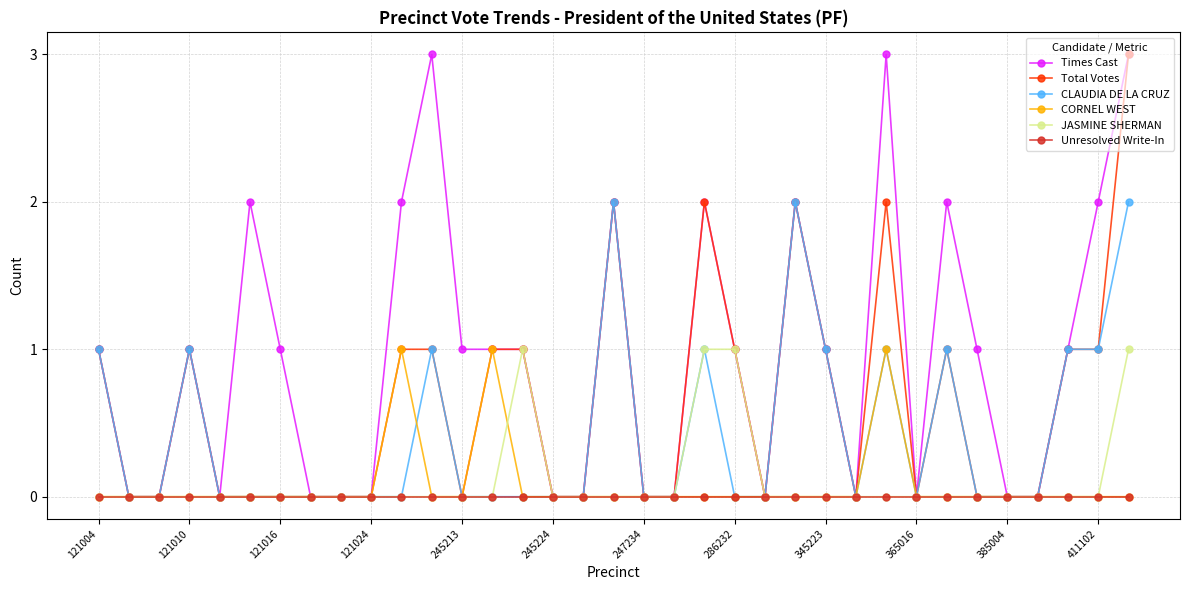

What is the maximum value for Total Votes?

3